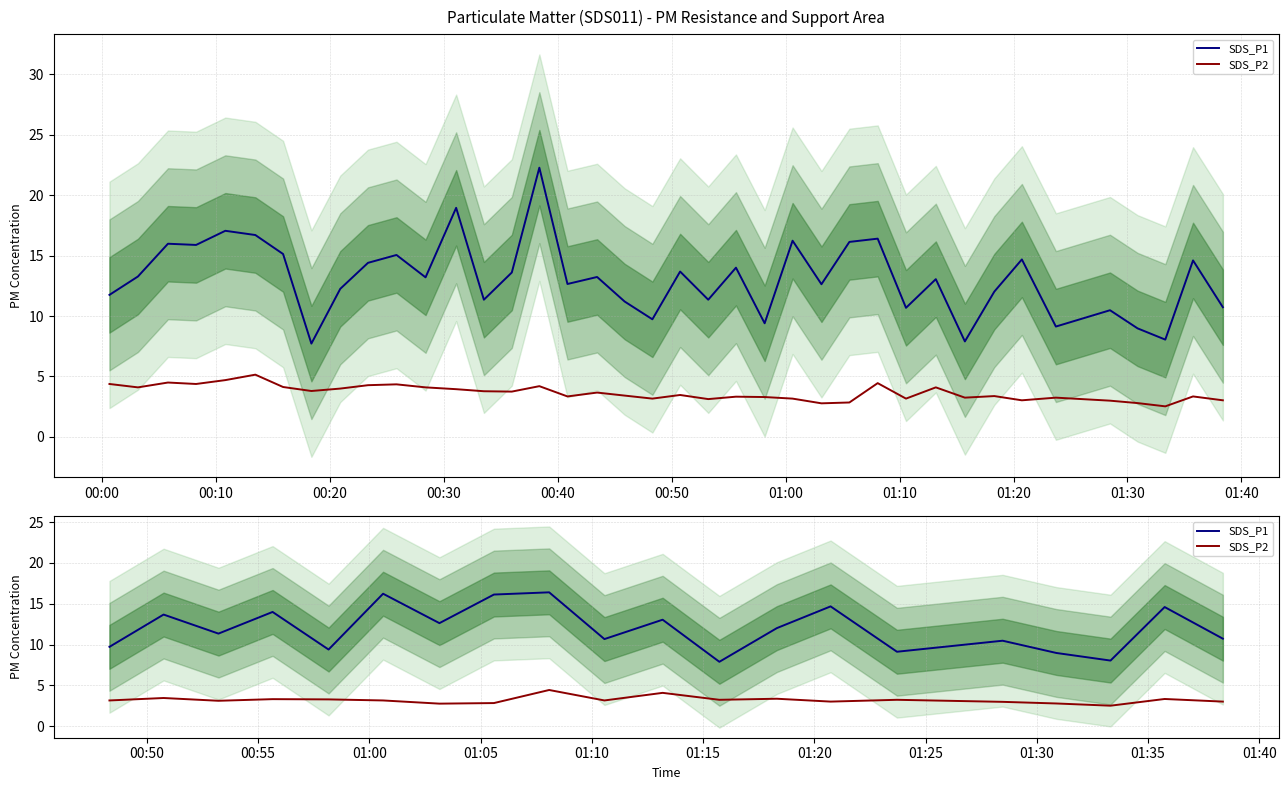

Between 00:20 and 01:10, which series saw the biggest shift?

SDS_P1